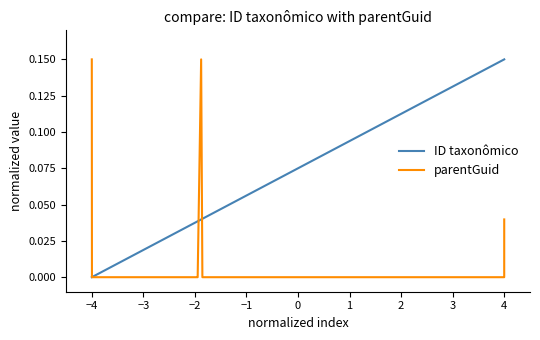

List the series in order of their overall mean, highest first.

ID taxonômico, parentGuid